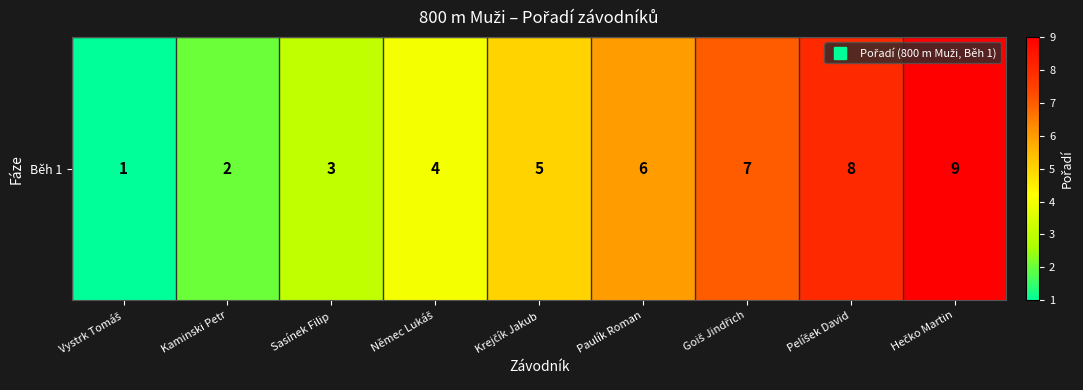

Reading left to right, what are all the values shown in this chart?

Vystrk Tomáš=1	Kaminski Petr=2	Sasínek Filip=3	Němec Lukáš=4	Krejčík Jakub=5	Paulík Roman=6	Goiš Jindřich=7	Pelíšek David=8	Hečko Martin=9